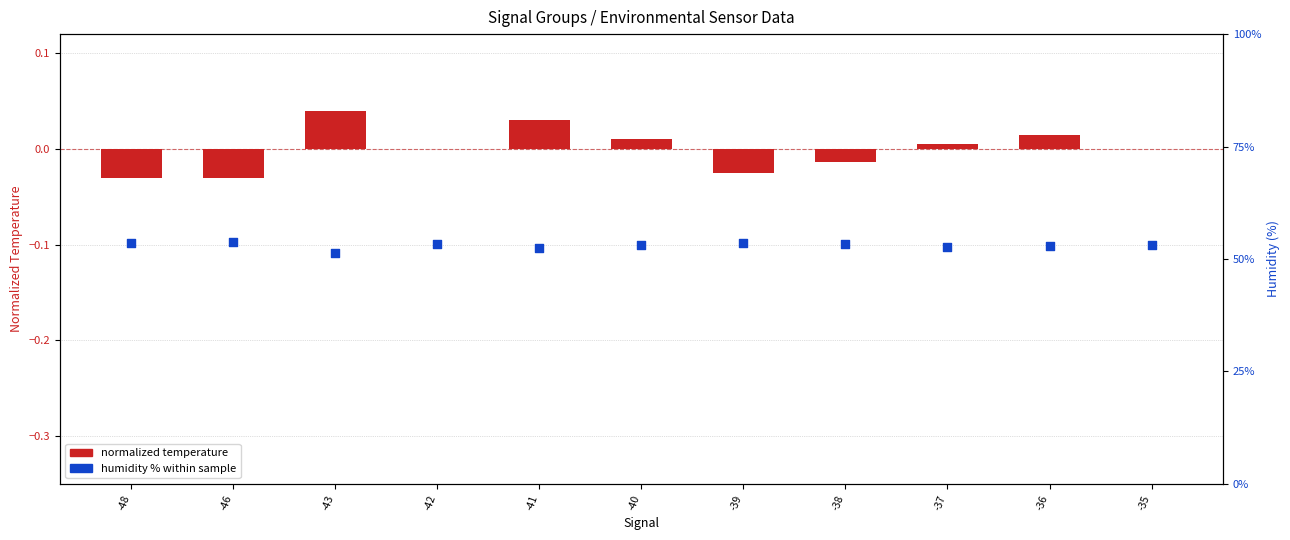

Which series has the largest Y range (max minus min)?

humidity (%)